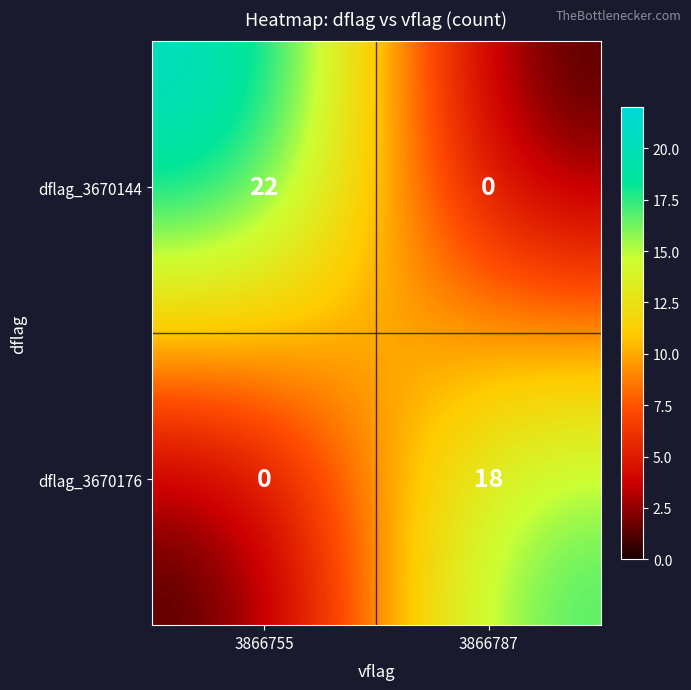

True or false: dflag_3670176 has a value of 18 at 3866787.

True